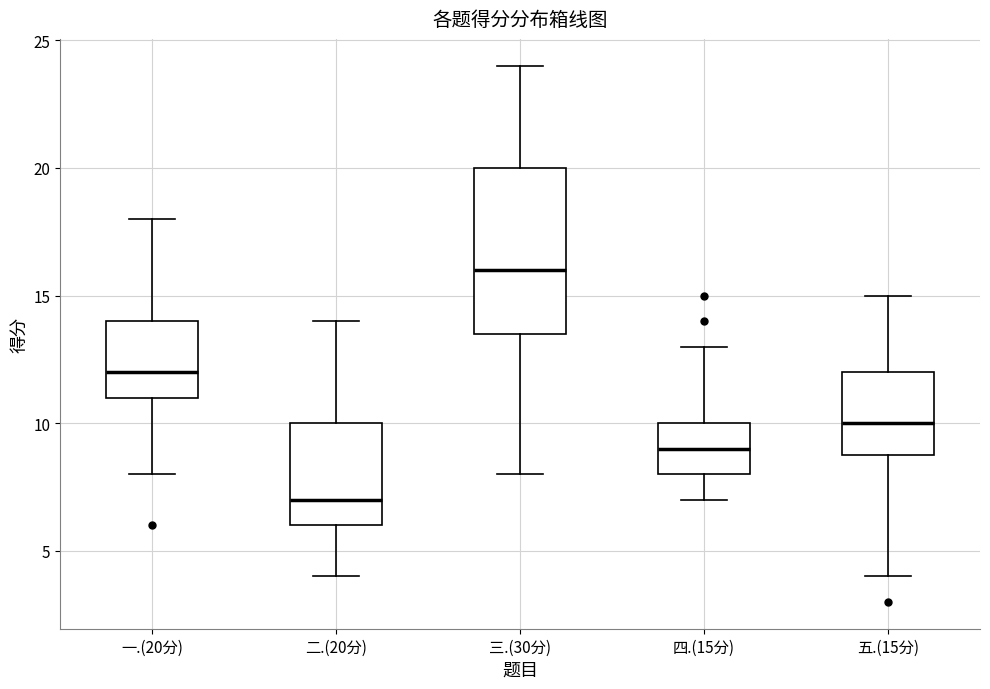

Where is the lower edge of the box for 五.(15分) on the y-axis? The values are not printed on the chart, so give them approximately, as read against the axis.

9.0